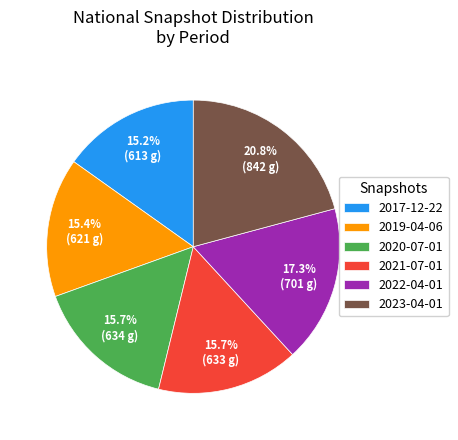

Is 2017-12-22 the majority of the pie?

No